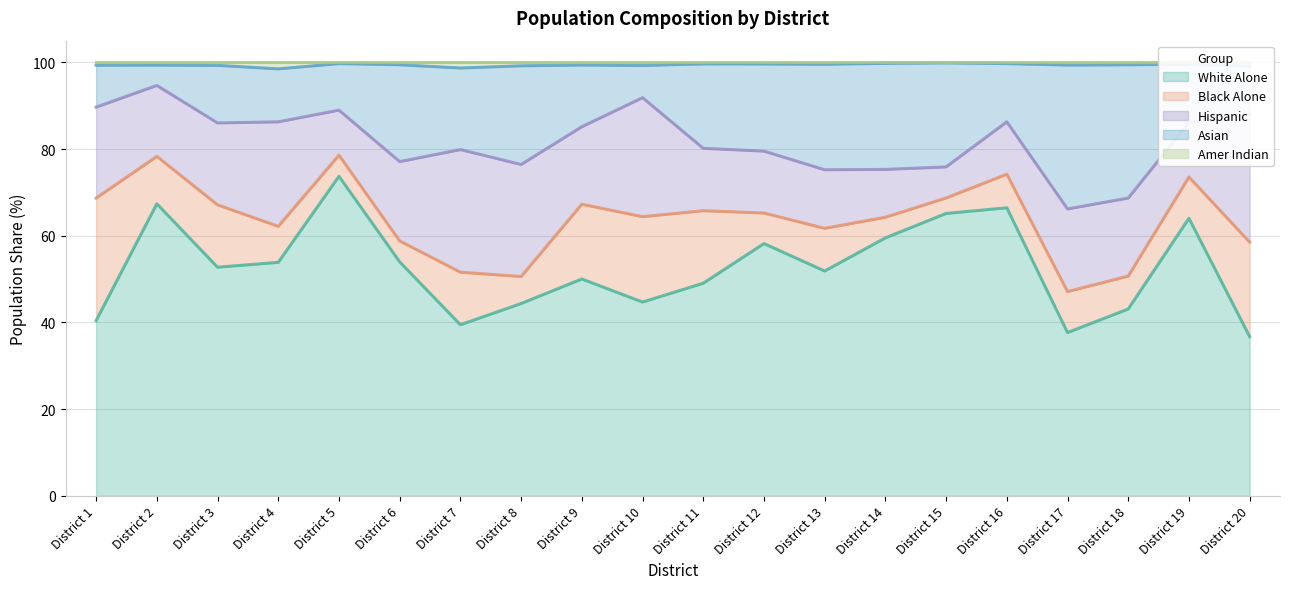

What is the lowest value of the White Alone series?

36.7